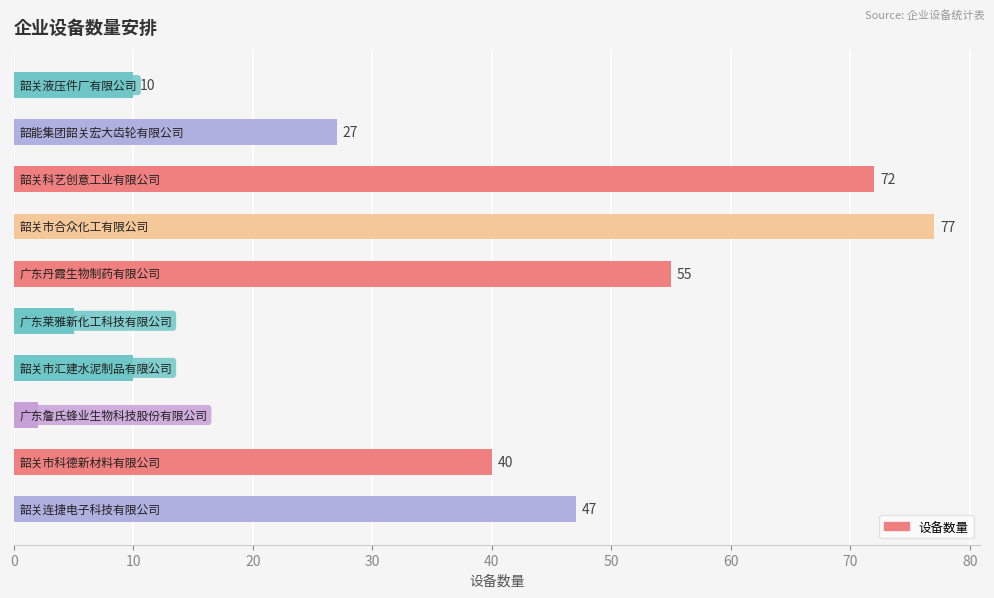

Reading bottom to top, transcribe all the data shown in this chart.

47	40	2	10	5	55	77	72	27	10